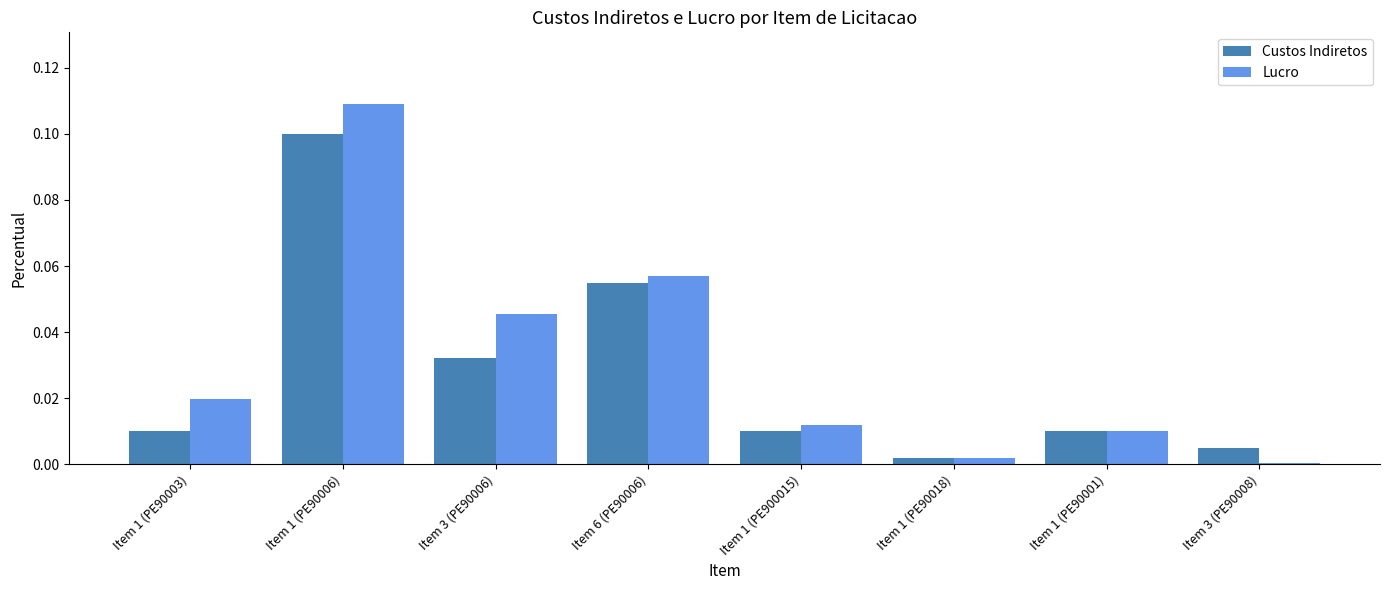

What is the sum of all Lucro values?

0.3